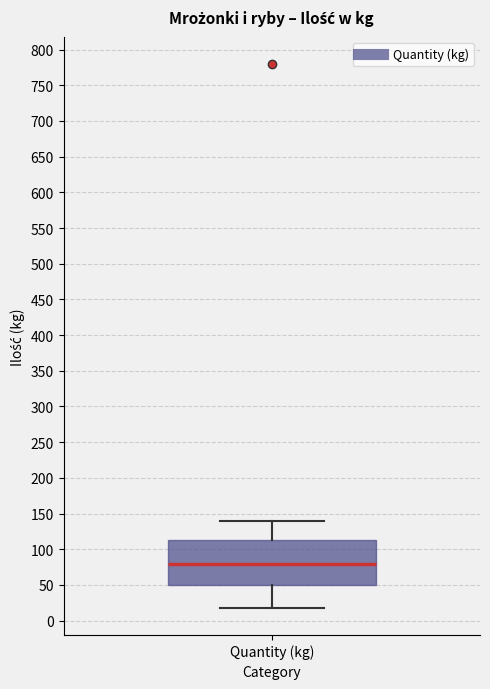

Where does the lower whisker of the box for Quantity (kg) end on the y-axis? The values are not printed on the chart, so give them approximately, as read against the axis.

20